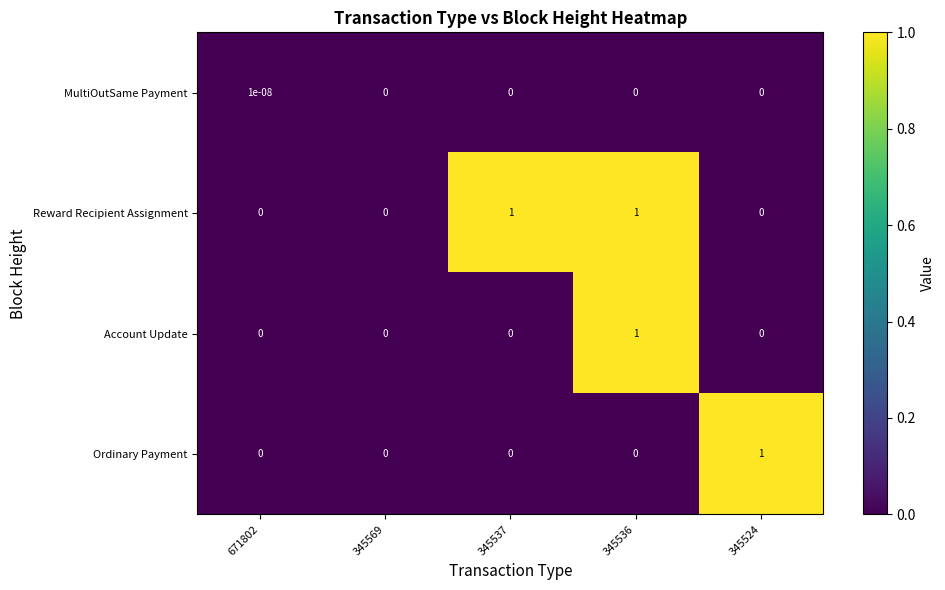

True or false: Account Update has a value of 0.5 at 345524.

False